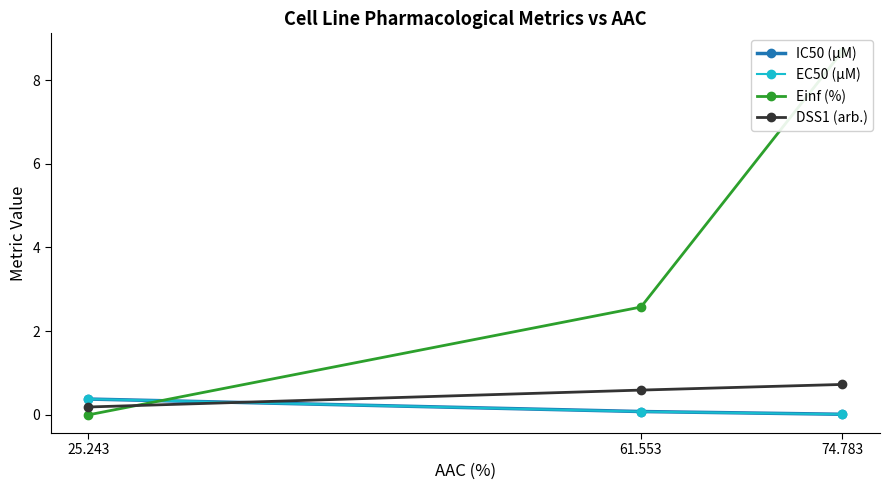

Reading left to right, what are all the values shown in this chart?

IC50 (µM): 25.243=0.4	61.553=0.1	74.783=0.0
EC50 (µM): 25.243=0.4	61.553=0.1	74.783=0.0
Einf (%): 25.243=0.0	61.553=2.6	74.783=8.7
DSS1 (arb.): 25.243=0.2	61.553=0.6	74.783=0.7